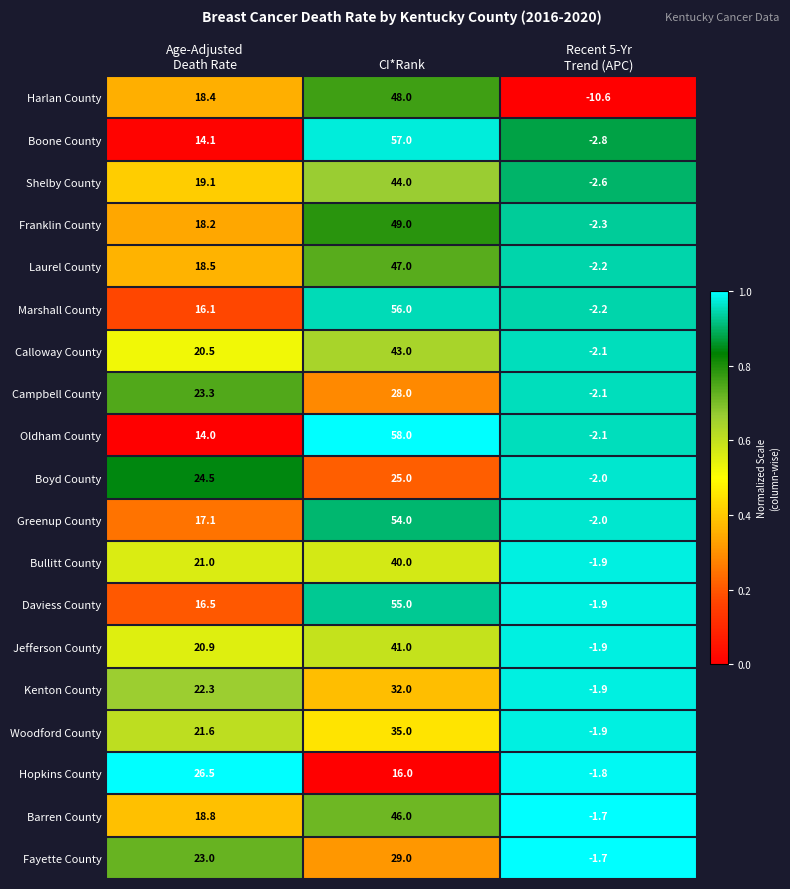

Rank the series by their maximum value, from lowest to highest.

Boyd County, Hopkins County, Campbell County, Fayette County, Kenton County, Woodford County, Bullitt County, Jefferson County, Calloway County, Shelby County, Barren County, Laurel County, Harlan County, Franklin County, Greenup County, Daviess County, Marshall County, Boone County, Oldham County